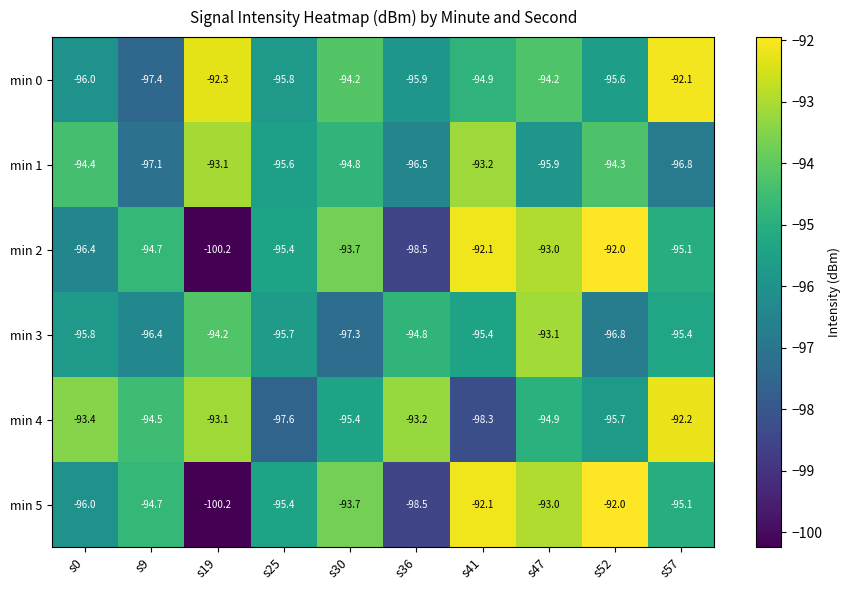

At which category does the chart reach its minimum across all series?

s19